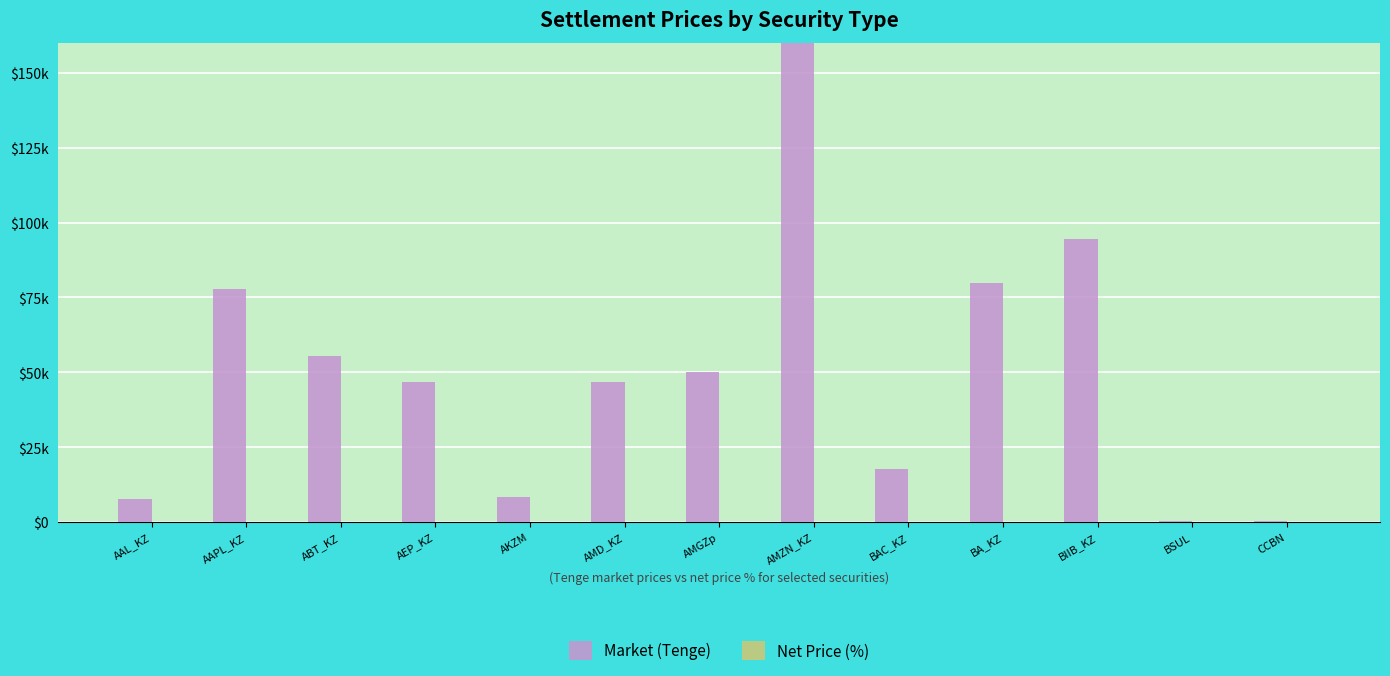

Rank the series by their average value, from lowest to highest.

Net Price (%), Market (Tenge)